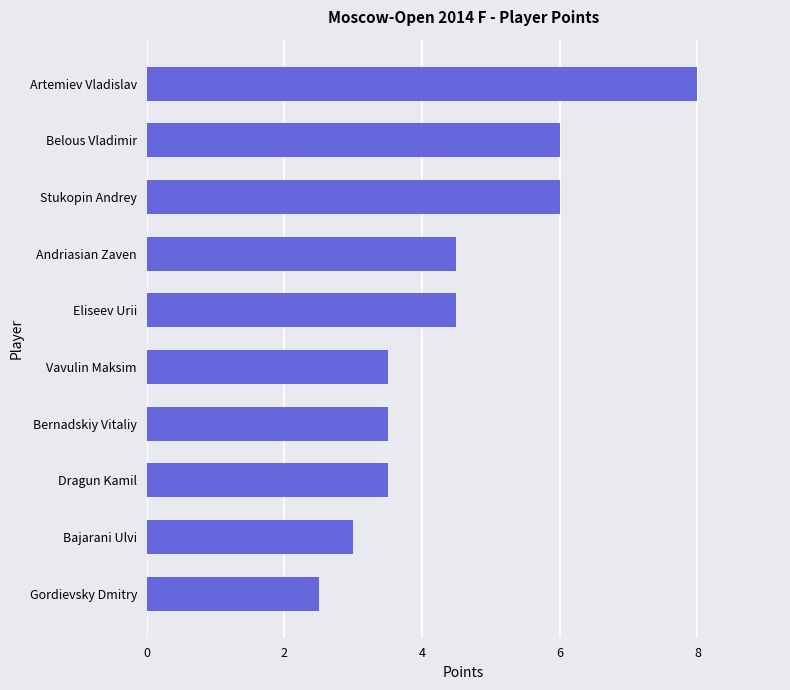

What is the difference between the maximum and minimum values?

5.5